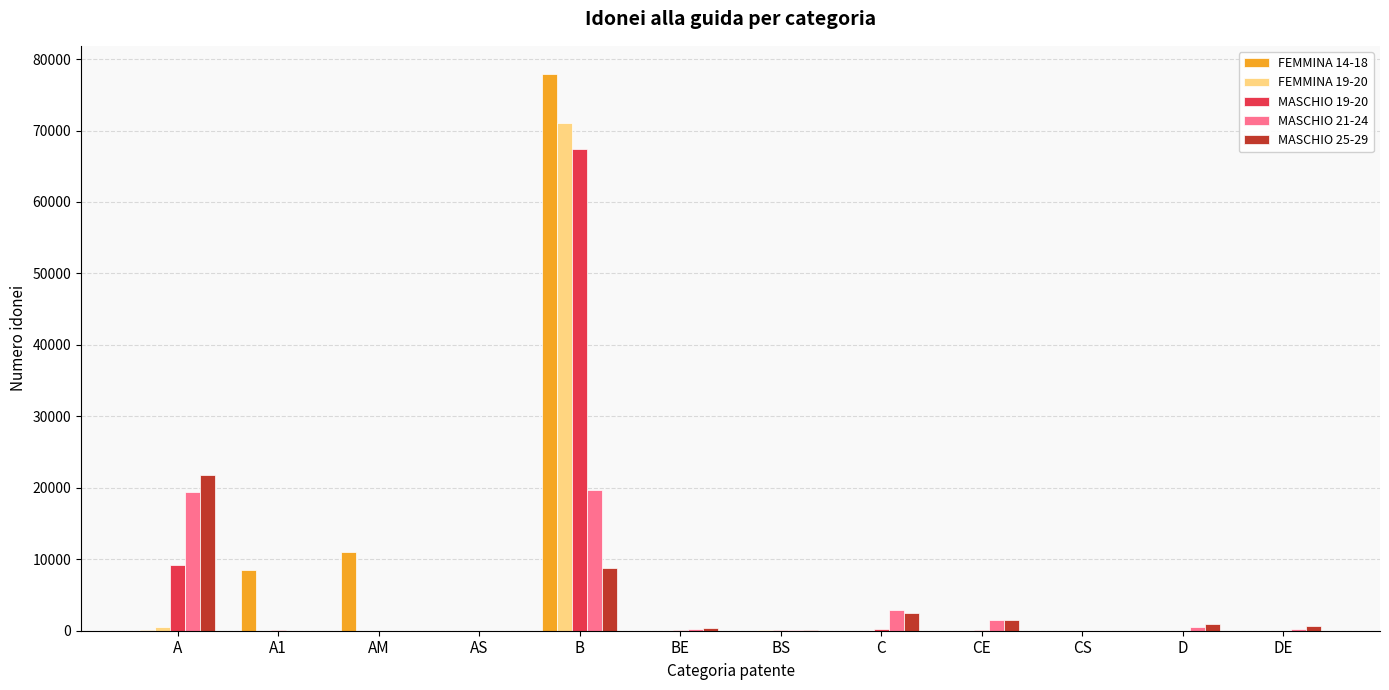

How many distinct data groups are displayed?

5